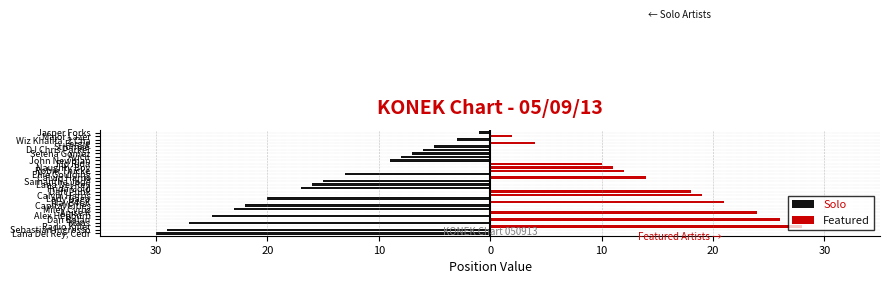

Is the value of Solo at Flo Rida greater than the value of Featured at Samantha Jade?

No